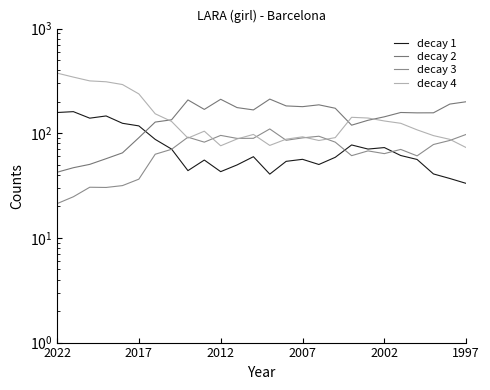

Where is the first local minimum for decay 2?

9